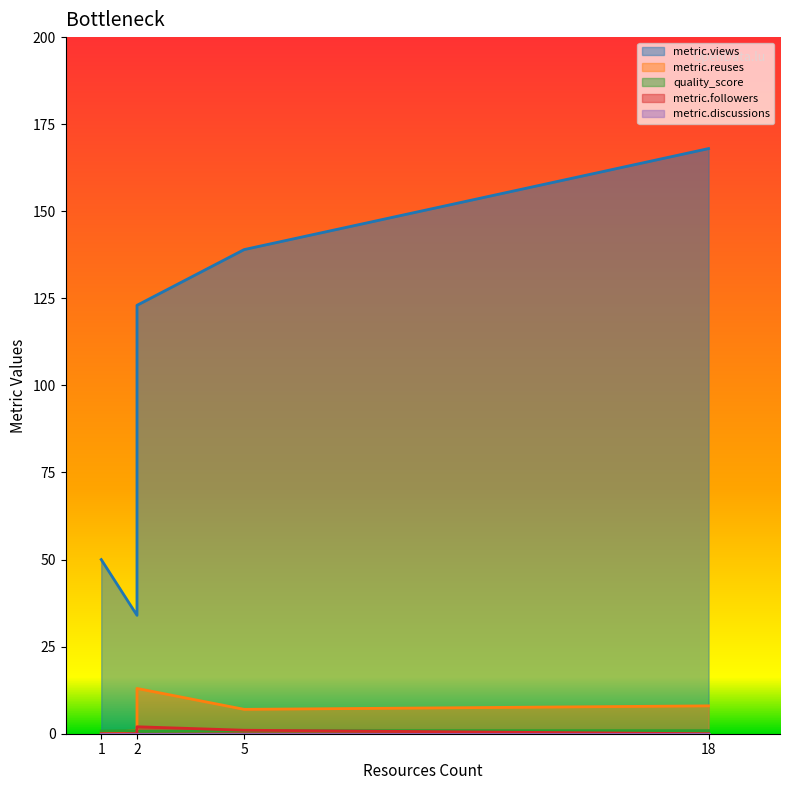

Between 2 and 2, which is larger?

2